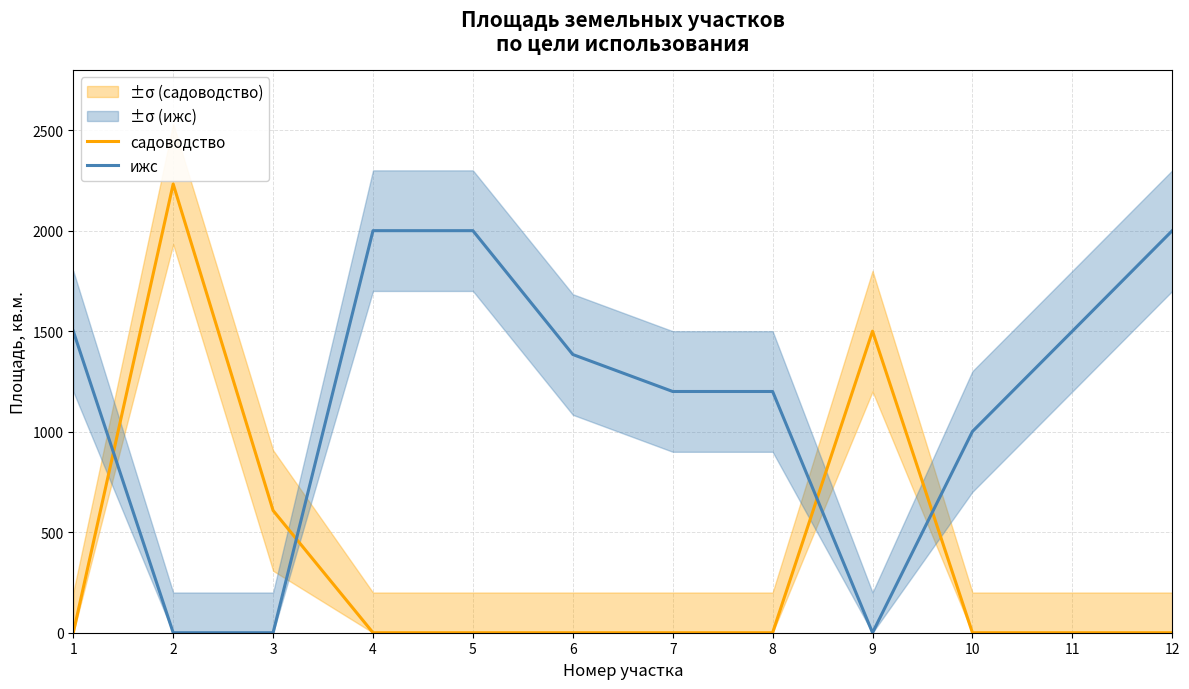

What value does the ижс series have at 8, to the nearest 10?

1200